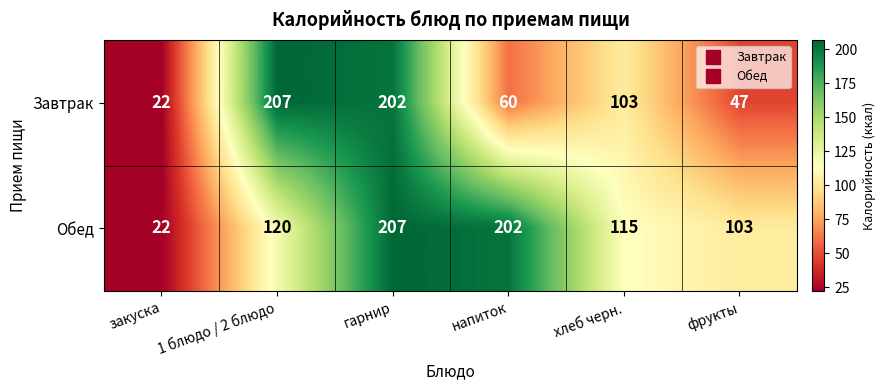

True or false: Завтрак has a value of 334 at 1 блюдо / 2 блюдо.

False